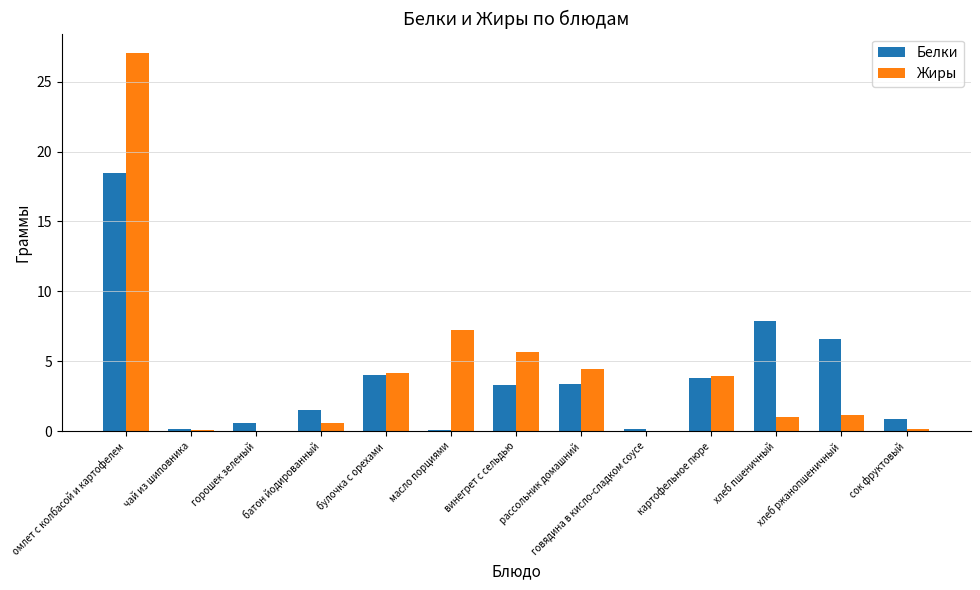

Where is Белки nearest to the value 9?

хлеб пшеничный